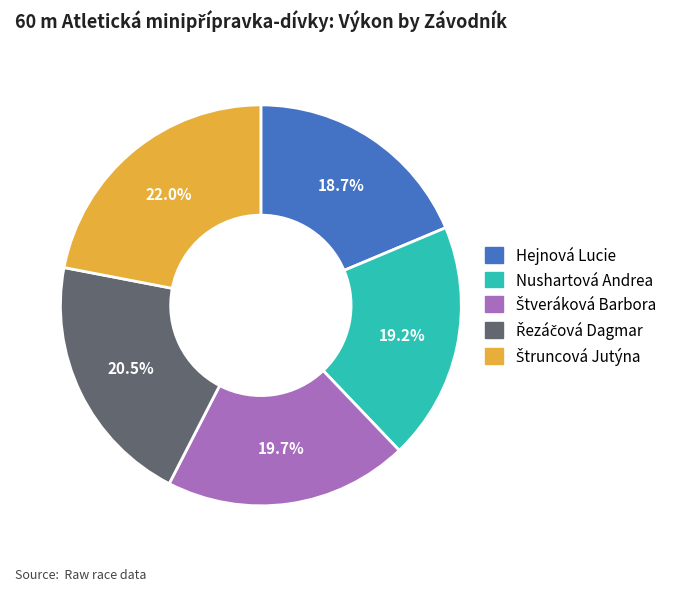

Is there a majority slice in this chart?

No